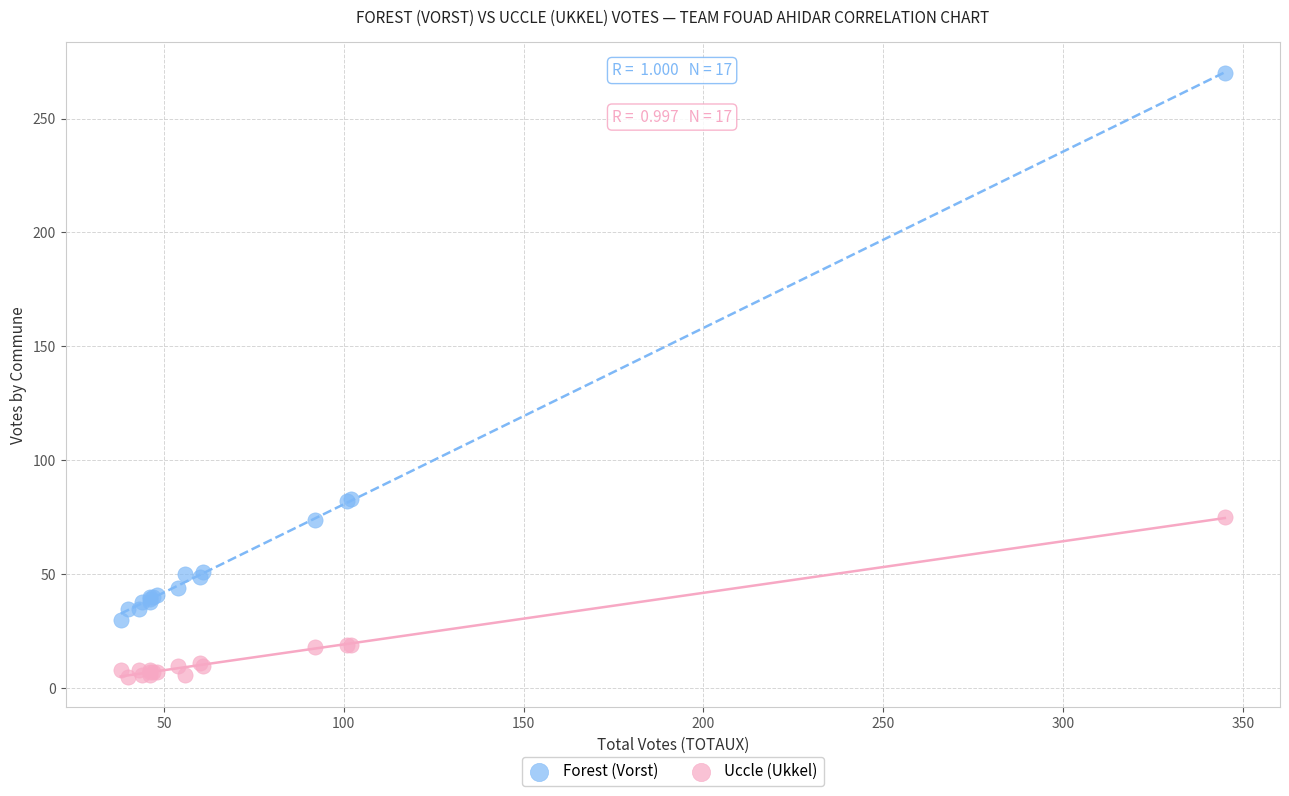

Which series contains the highest Y value?

Forest (Vorst)